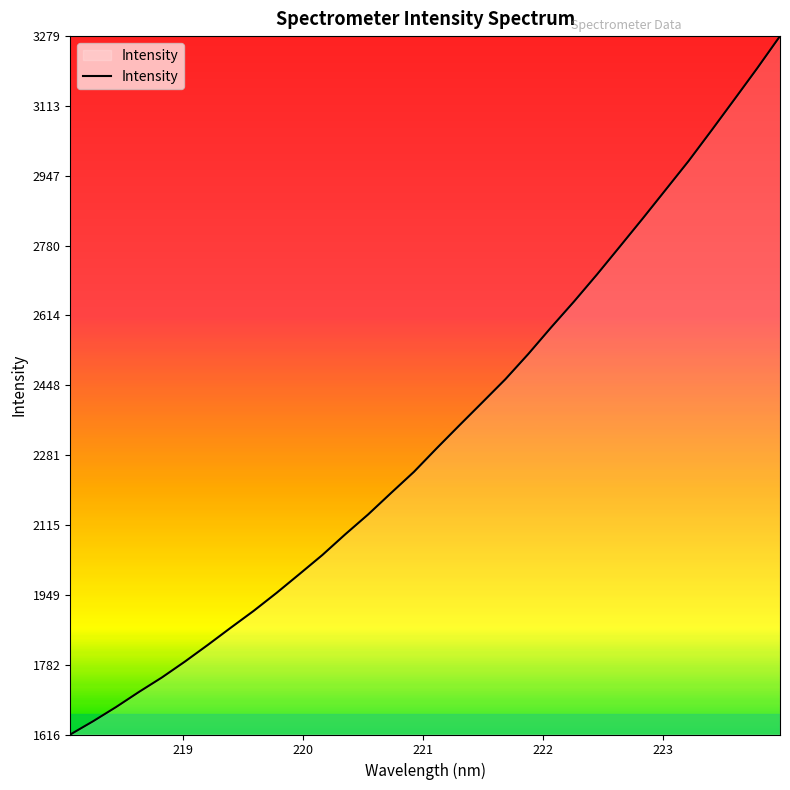

What is the minimum value shown in the chart?

1616.4